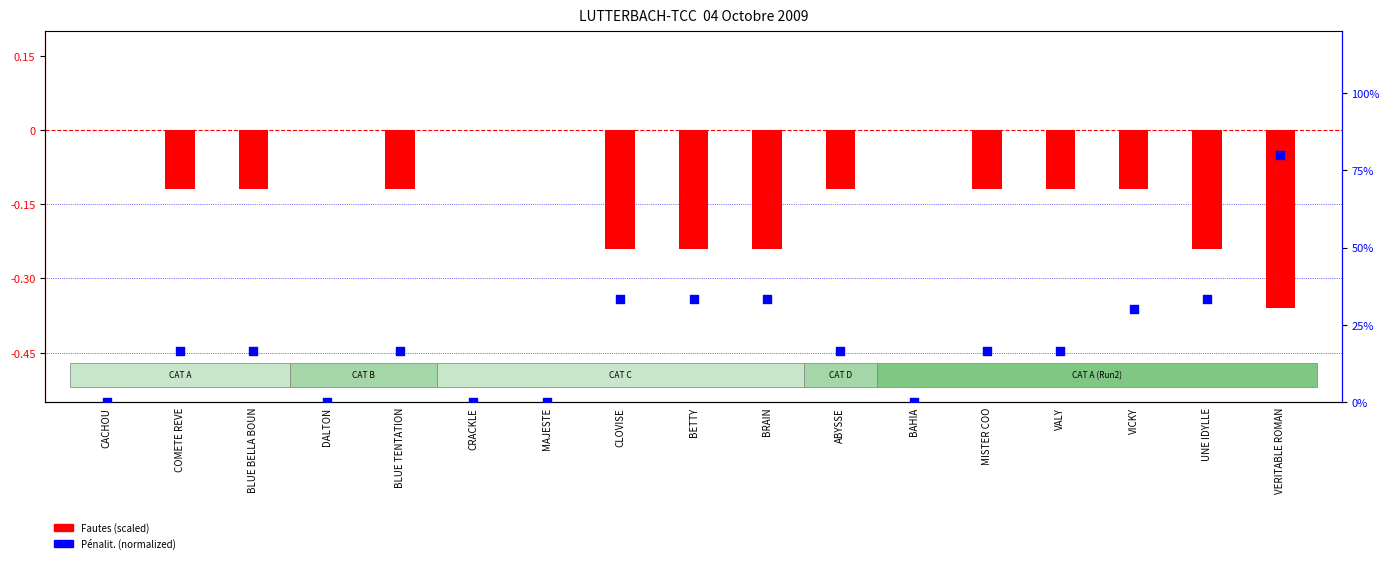

Which series reaches the maximum Y coordinate?

Pénalit. (normalized)